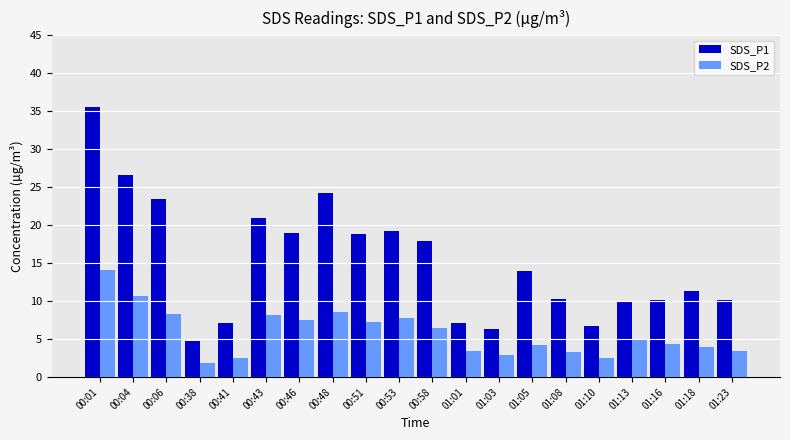

Which series has the largest total across all categories?

SDS_P1